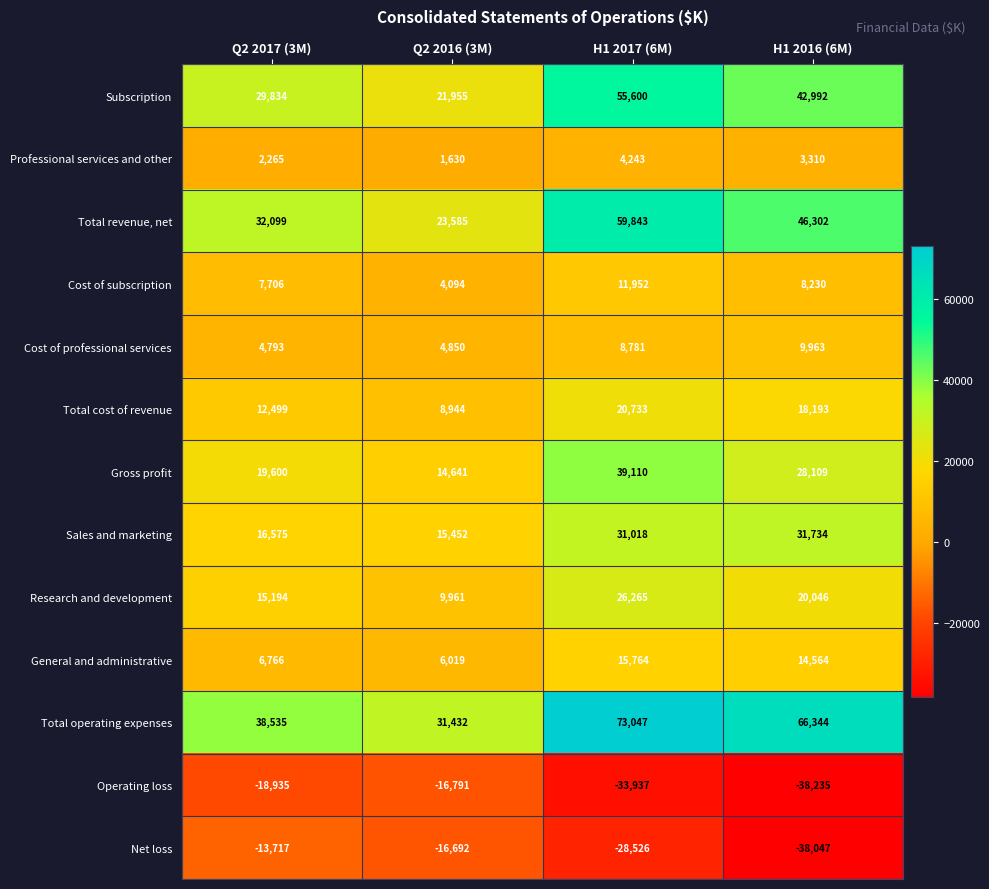

Rank the series by their maximum value, from lowest to highest.

Operating loss, Net loss, Professional services and other, Cost of professional services, Cost of subscription, General and administrative, Total cost of revenue, Research and development, Sales and marketing, Gross profit, Subscription, Total revenue, net, Total operating expenses